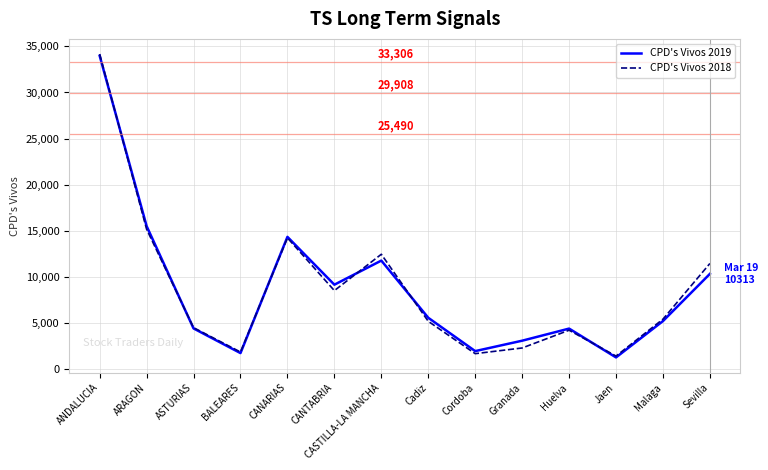

At how many categories does at least one series exceed 28731?

1